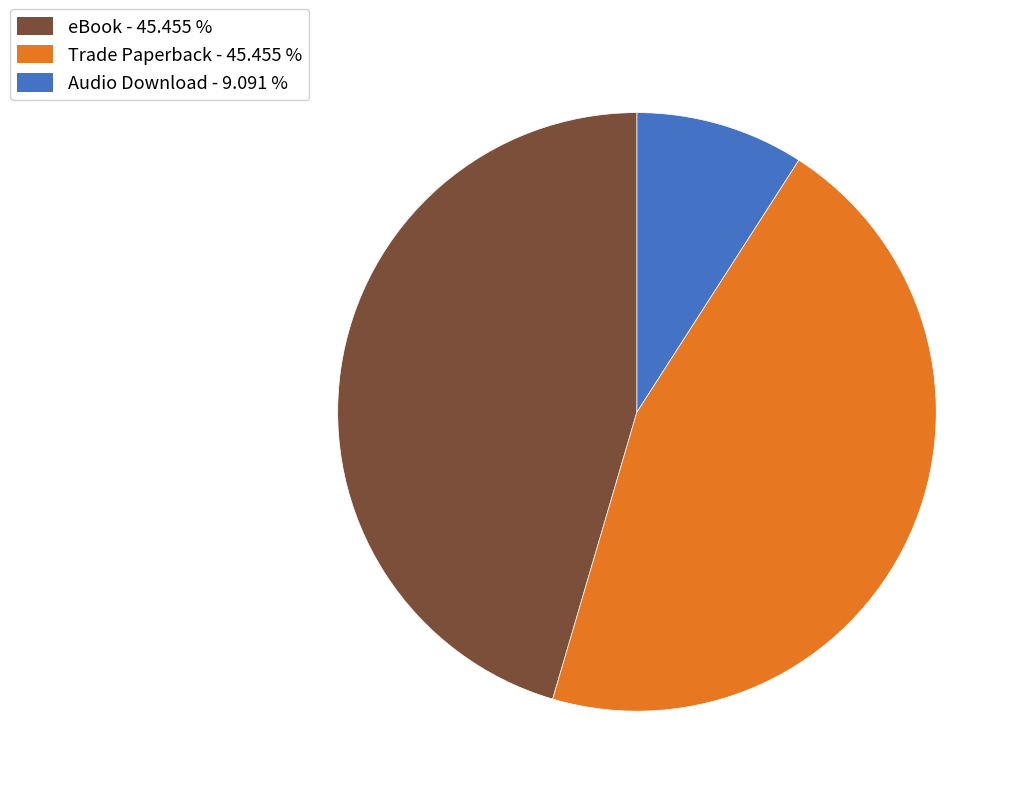

The Trade Paperback slice represents 45% of the pie. True or false?

True